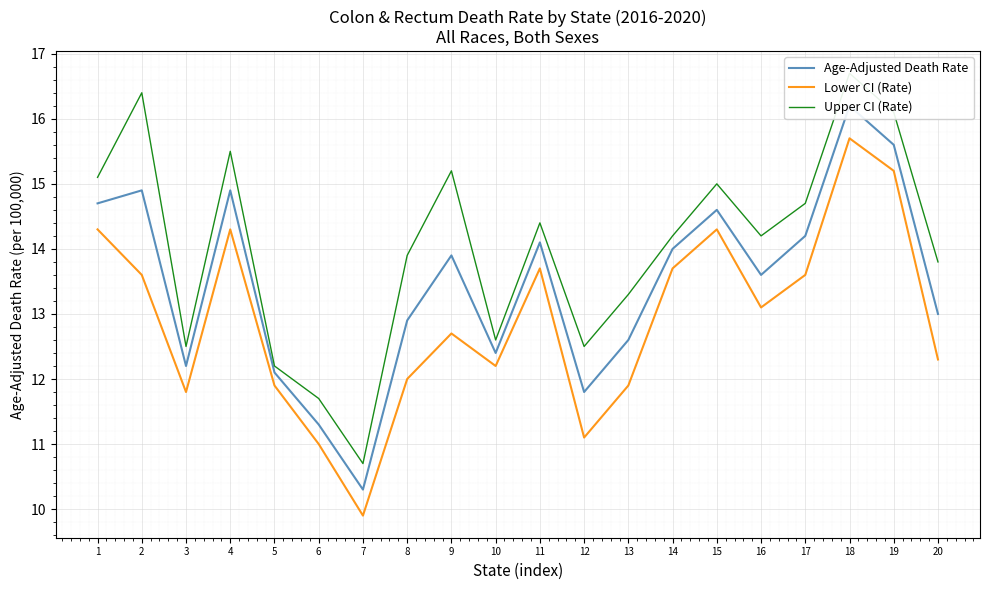

At 15, list the series in order from largest to smallest.

Upper CI (Rate), Age-Adjusted Death Rate, Lower CI (Rate)